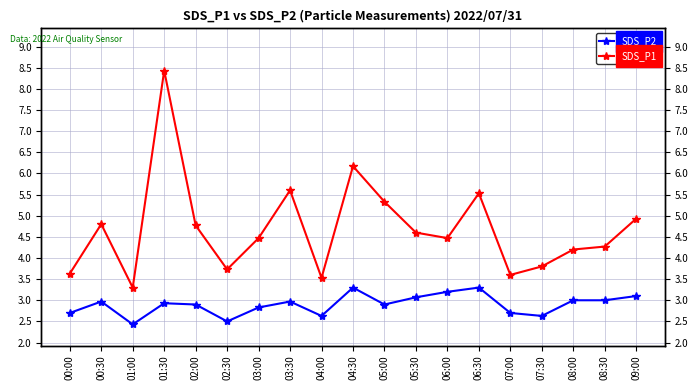

Which series has the largest total across all categories?

SDS_P1